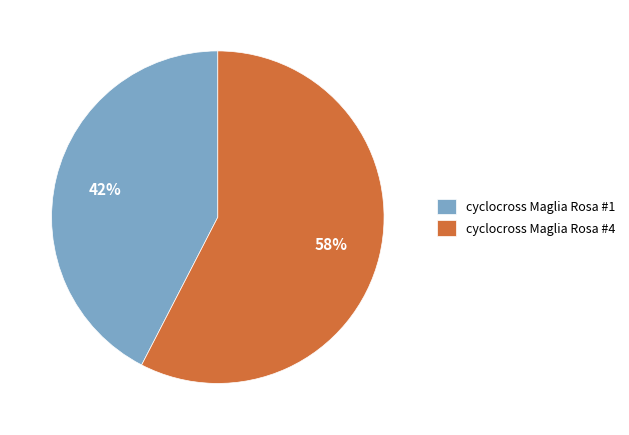

To the nearest percent, what is the combined percentage of cyclocross Maglia Rosa #1 and cyclocross Maglia Rosa #4?

100%